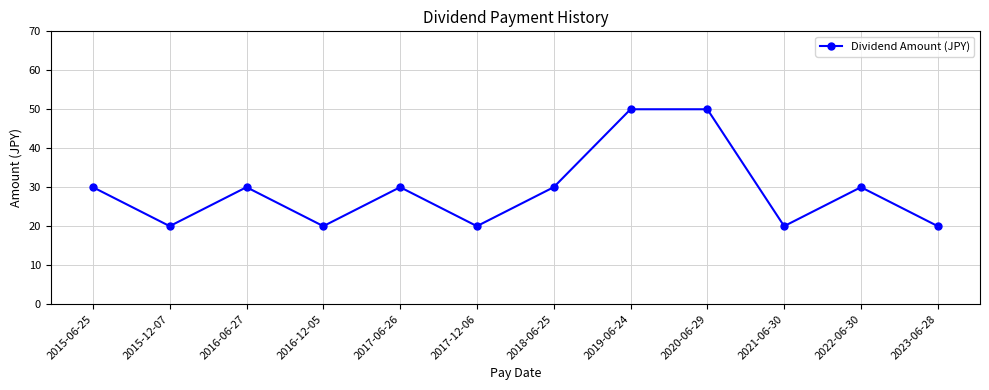

Reading right to left, transcribe all the data shown in this chart.

2023-06-28=20	2022-06-30=30	2021-06-30=20	2020-06-29=50	2019-06-24=50	2018-06-25=30	2017-12-06=20	2017-06-26=30	2016-12-05=20	2016-06-27=30	2015-12-07=20	2015-06-25=30